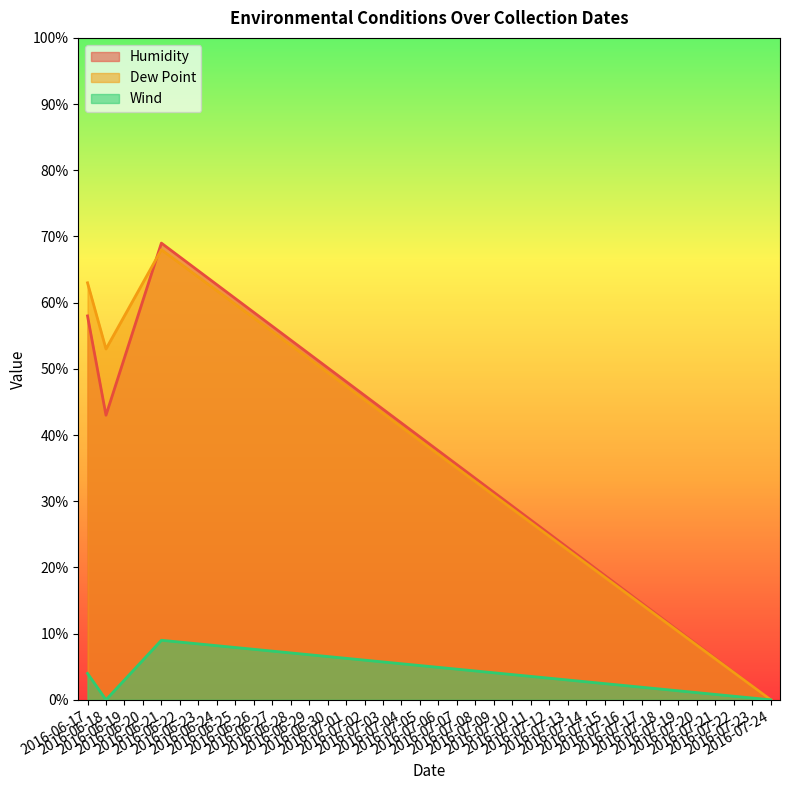

Rank the series at 2016-07-24 from highest to lowest value.

Humidity, Dew Point, Wind